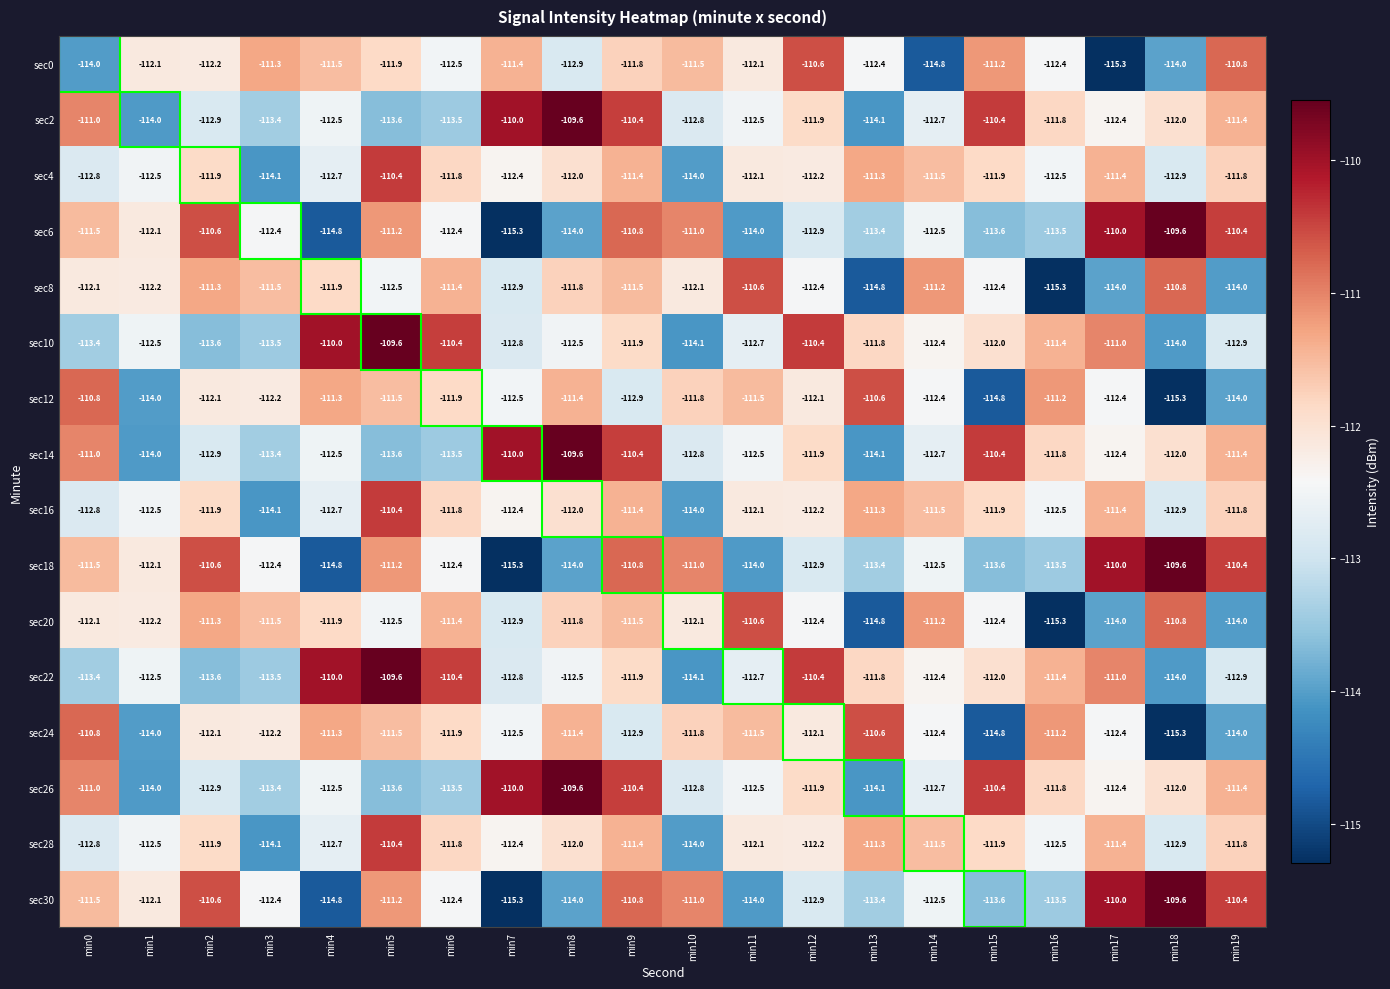

True or false: sec30 has a value of -110.4 at min19.

True